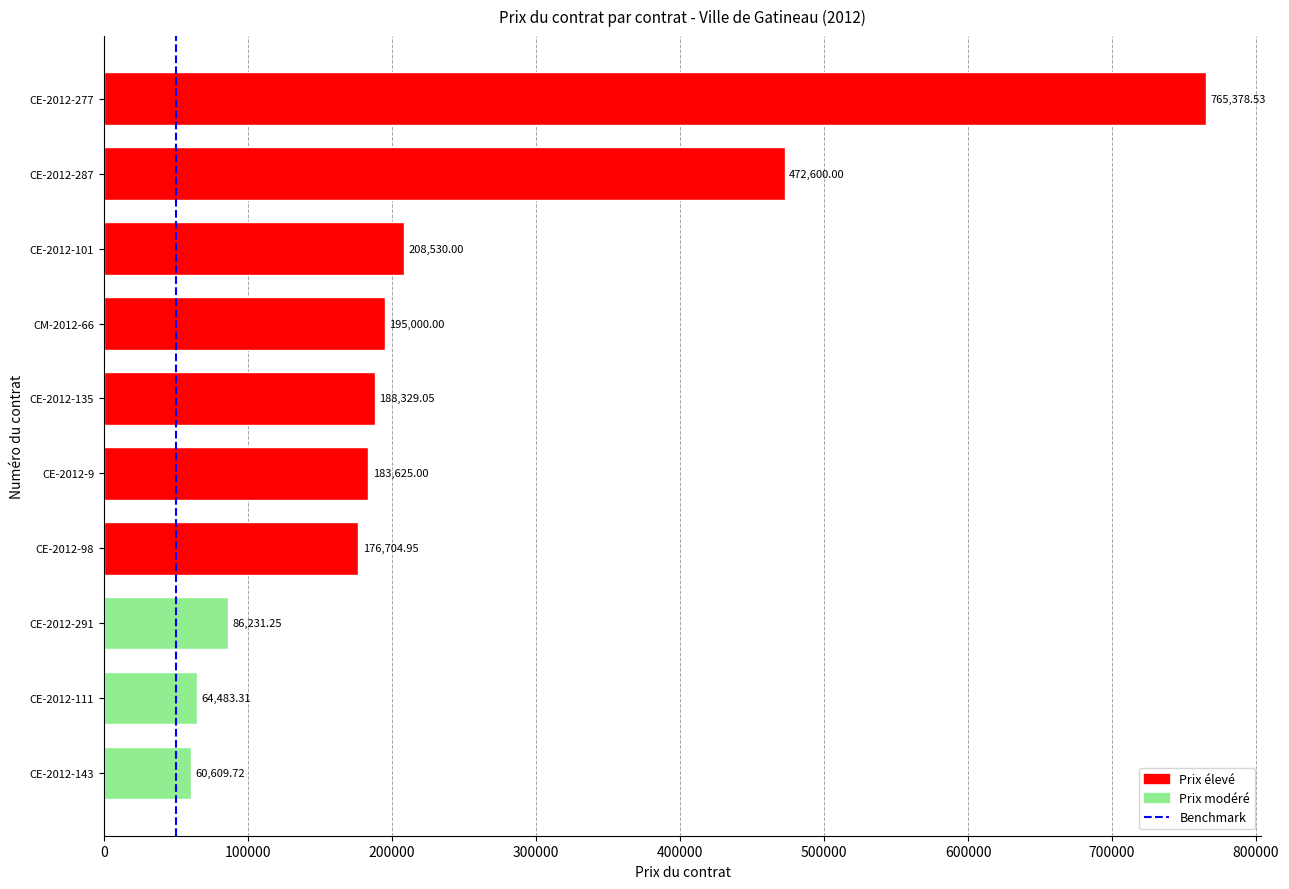

What is the ratio of the value at CM-2012-66 to the value at CE-2012-98?

1.1